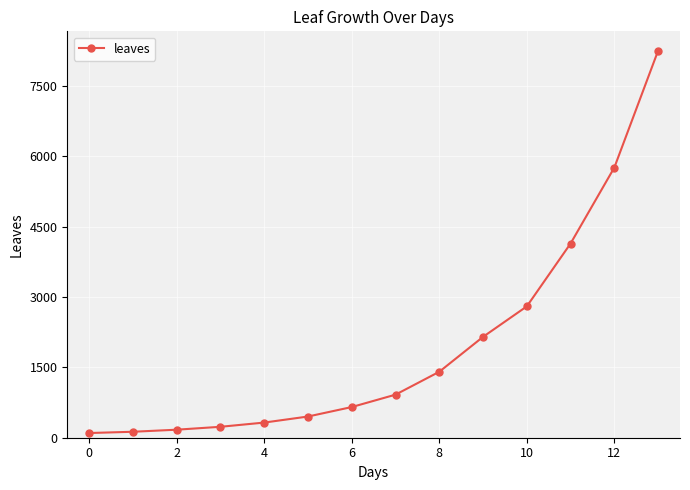

What is the sum of all values?

27484